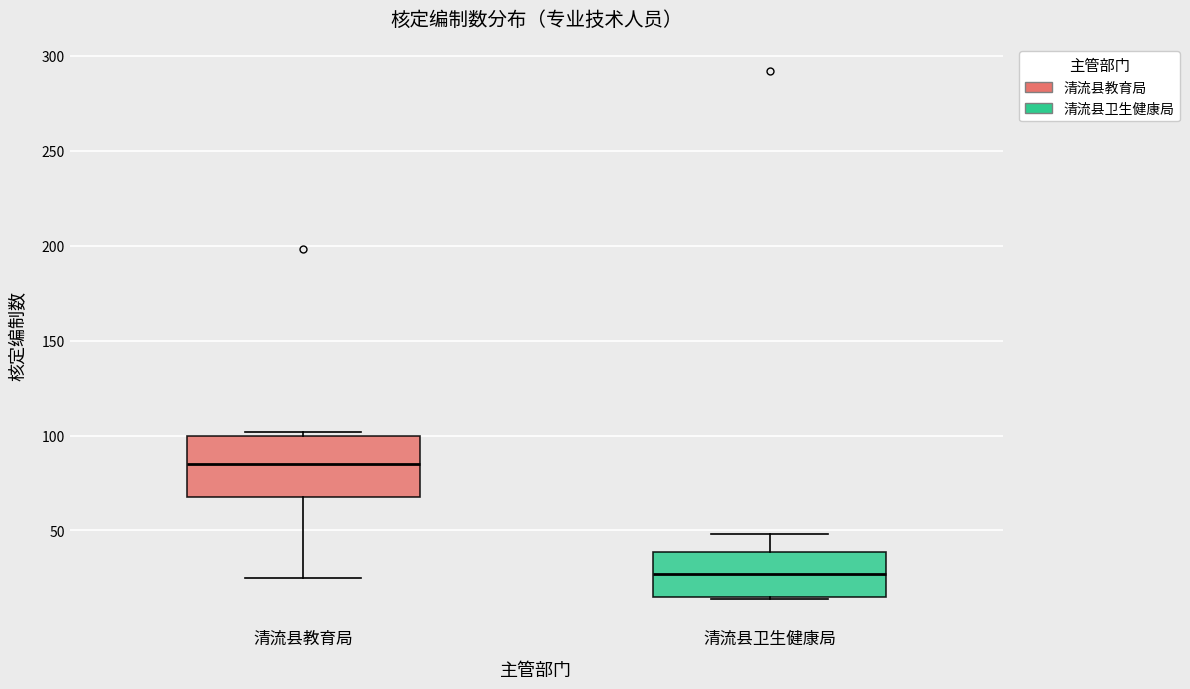

Reading left to right, transcribe this box plot: for each box, give where its median line is, the range the box spans, and where its two whiskers end, as read against the y-axis. The values are not printed on the chart, so give them approximately, as read against the axis.

清流县教育局: median 85, box 70 to 100, whiskers 25 to 100 (just above the box's upper edge)
清流县卫生健康局: median 25, box 15 to 40, whiskers 15 to 50